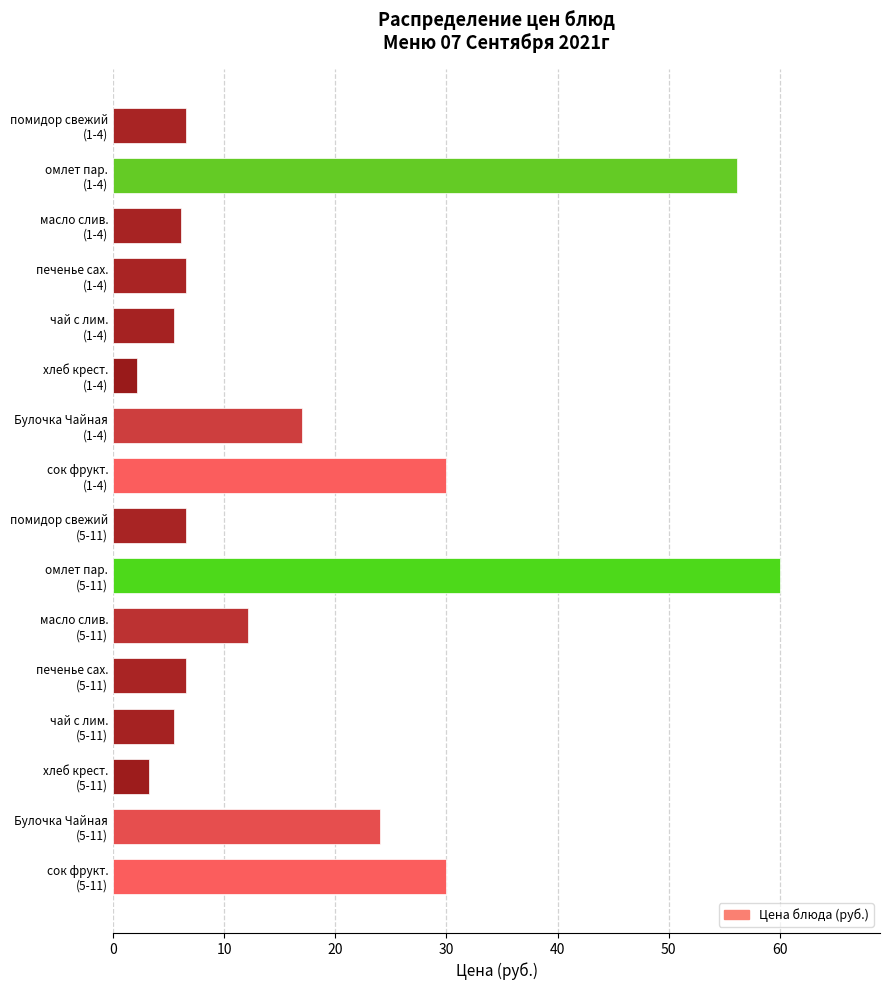

What is the value of the 4th bar from the top?

6.6